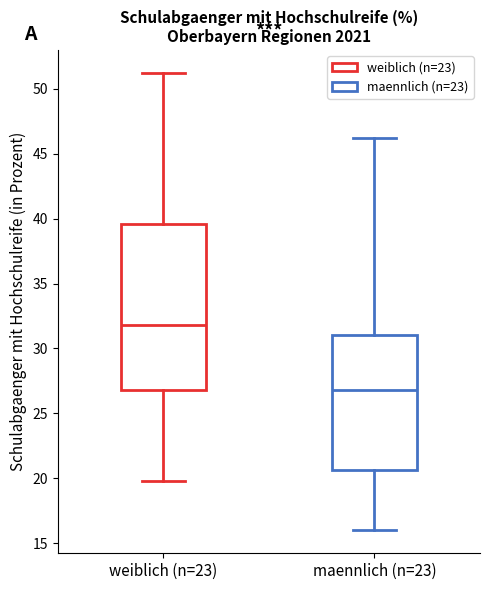

Comparing the boxes themselves (not the whiskers), which one is the tallest?

weiblich (n=23)